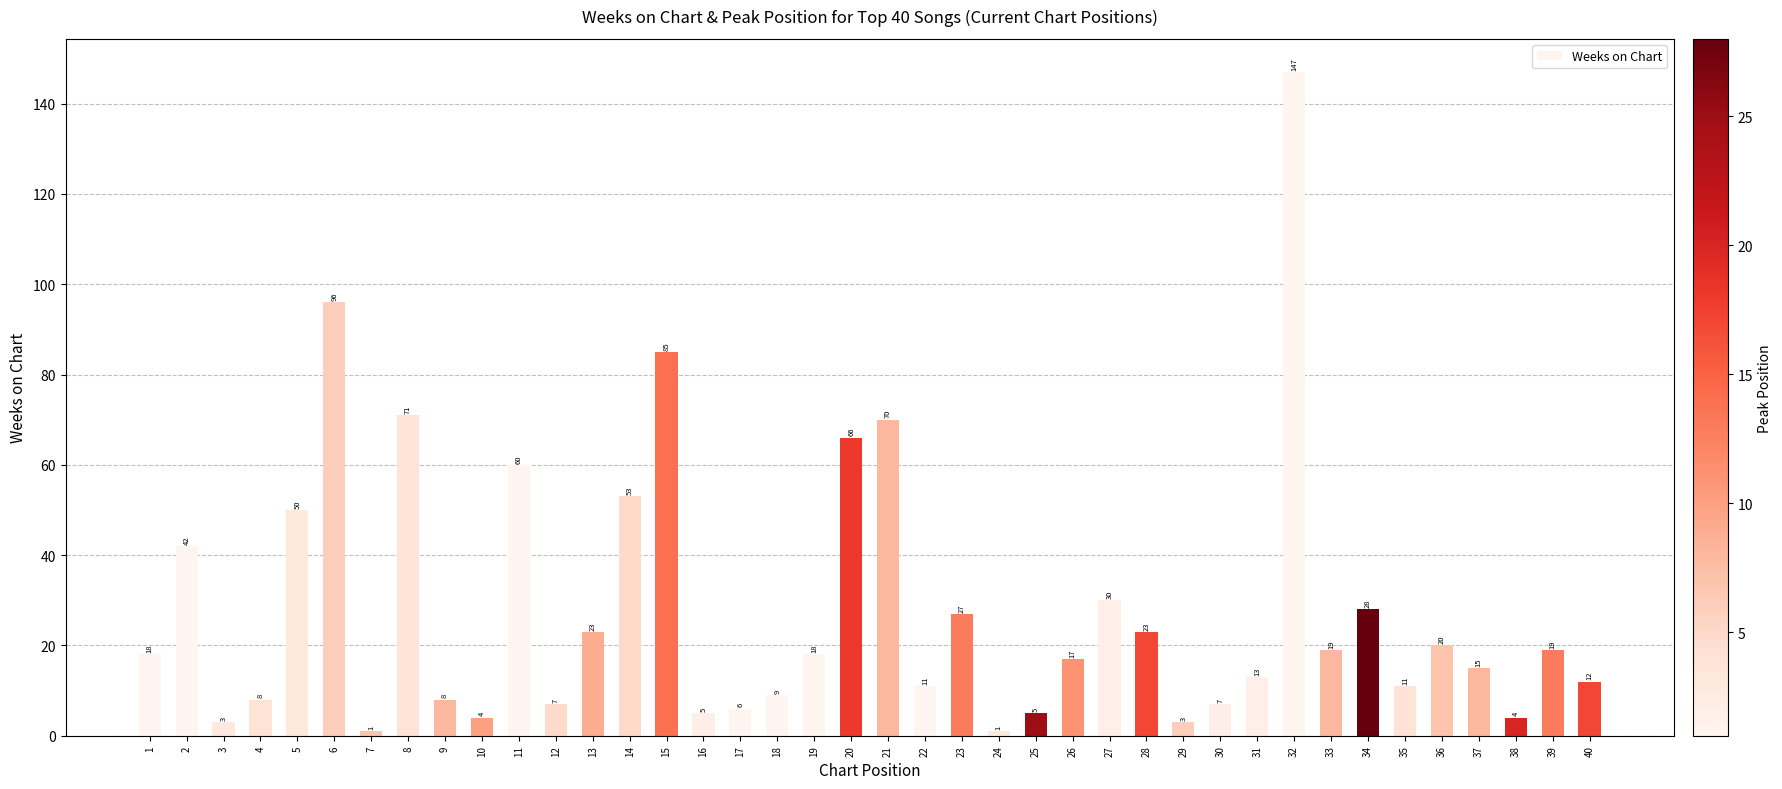

True or false: the data shows 60 at 11.

True